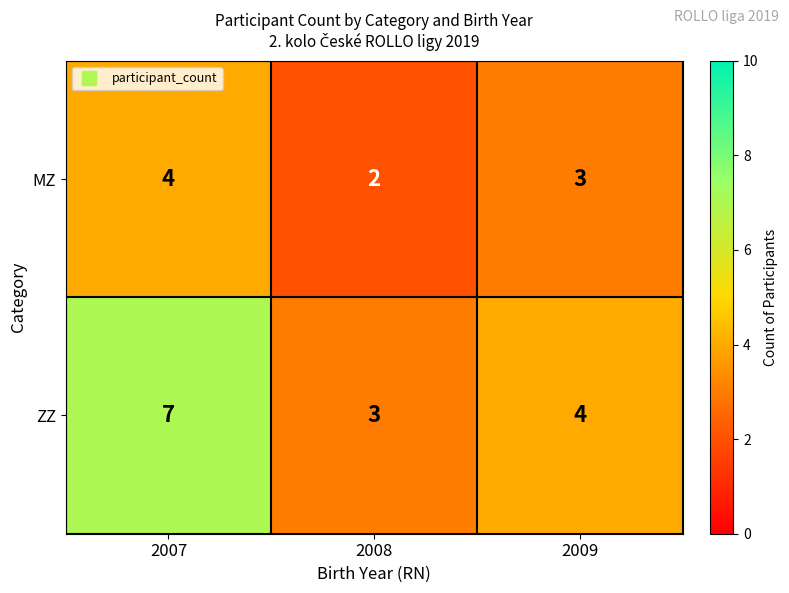

Count the number of categories in the chart.

3